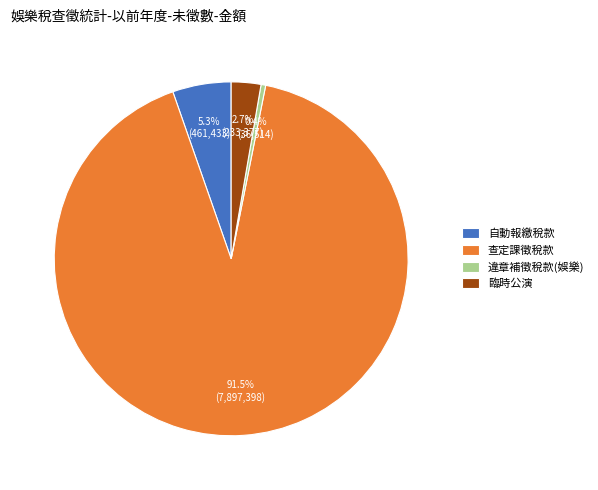

True or false: 自動報繳稅款 accounts for 5% of the total.

True